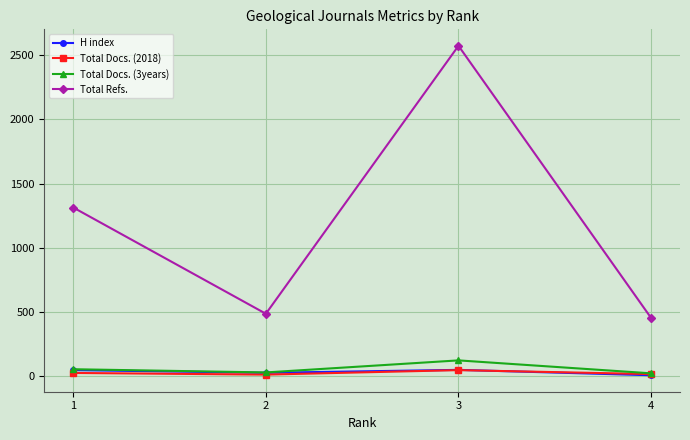

Which series has the largest range (max minus min)?

Total Refs.